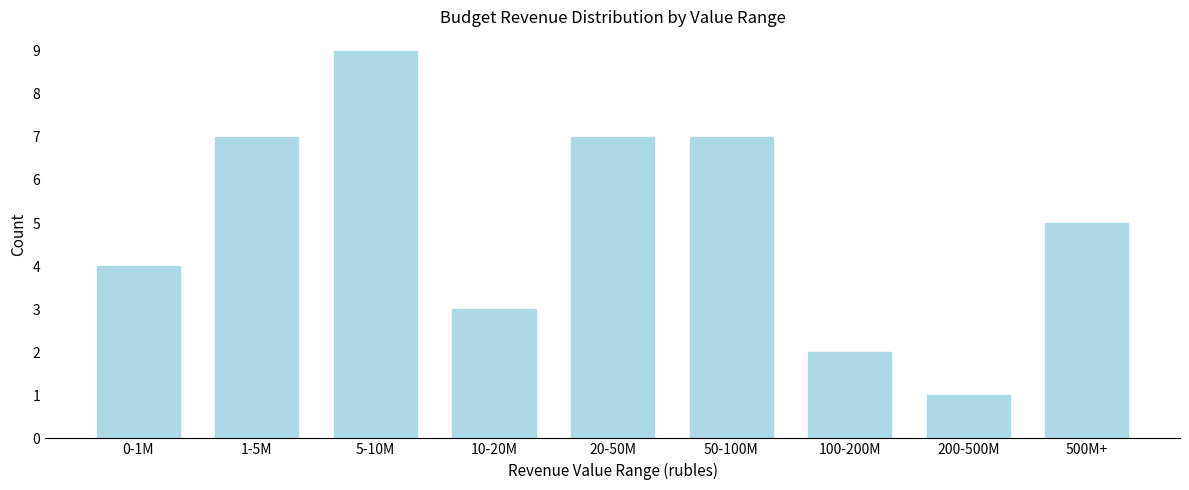

Reading left to right, transcribe all the data shown in this chart.

0-1M=4	1-5M=7	5-10M=9	10-20M=3	20-50M=7	50-100M=7	100-200M=2	200-500M=1	500M+=5